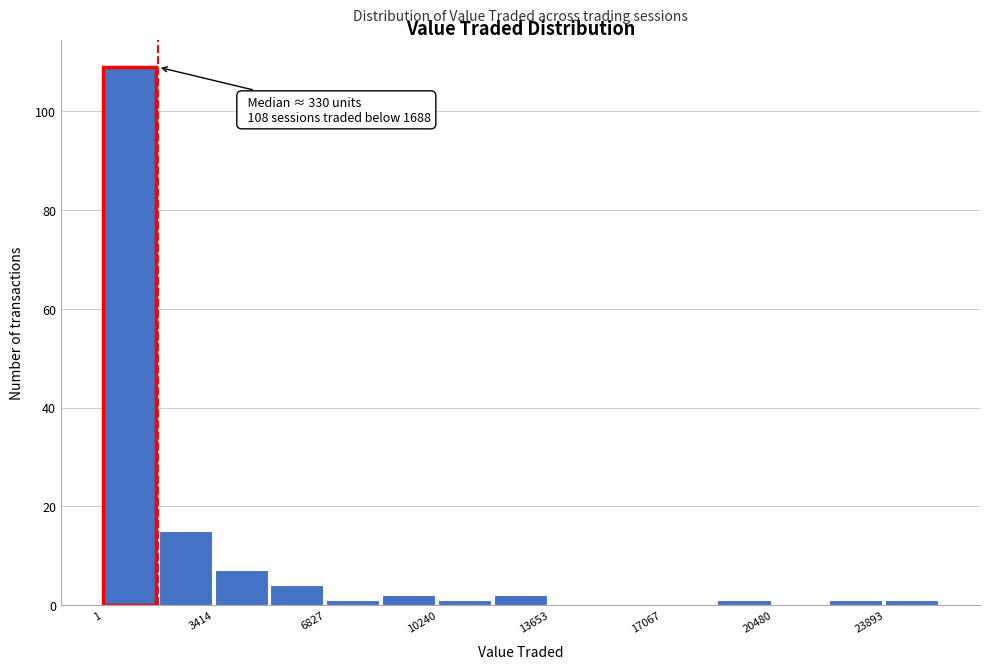

Read against the x-axis, roughly where is the centre of the tallest bar?

1000